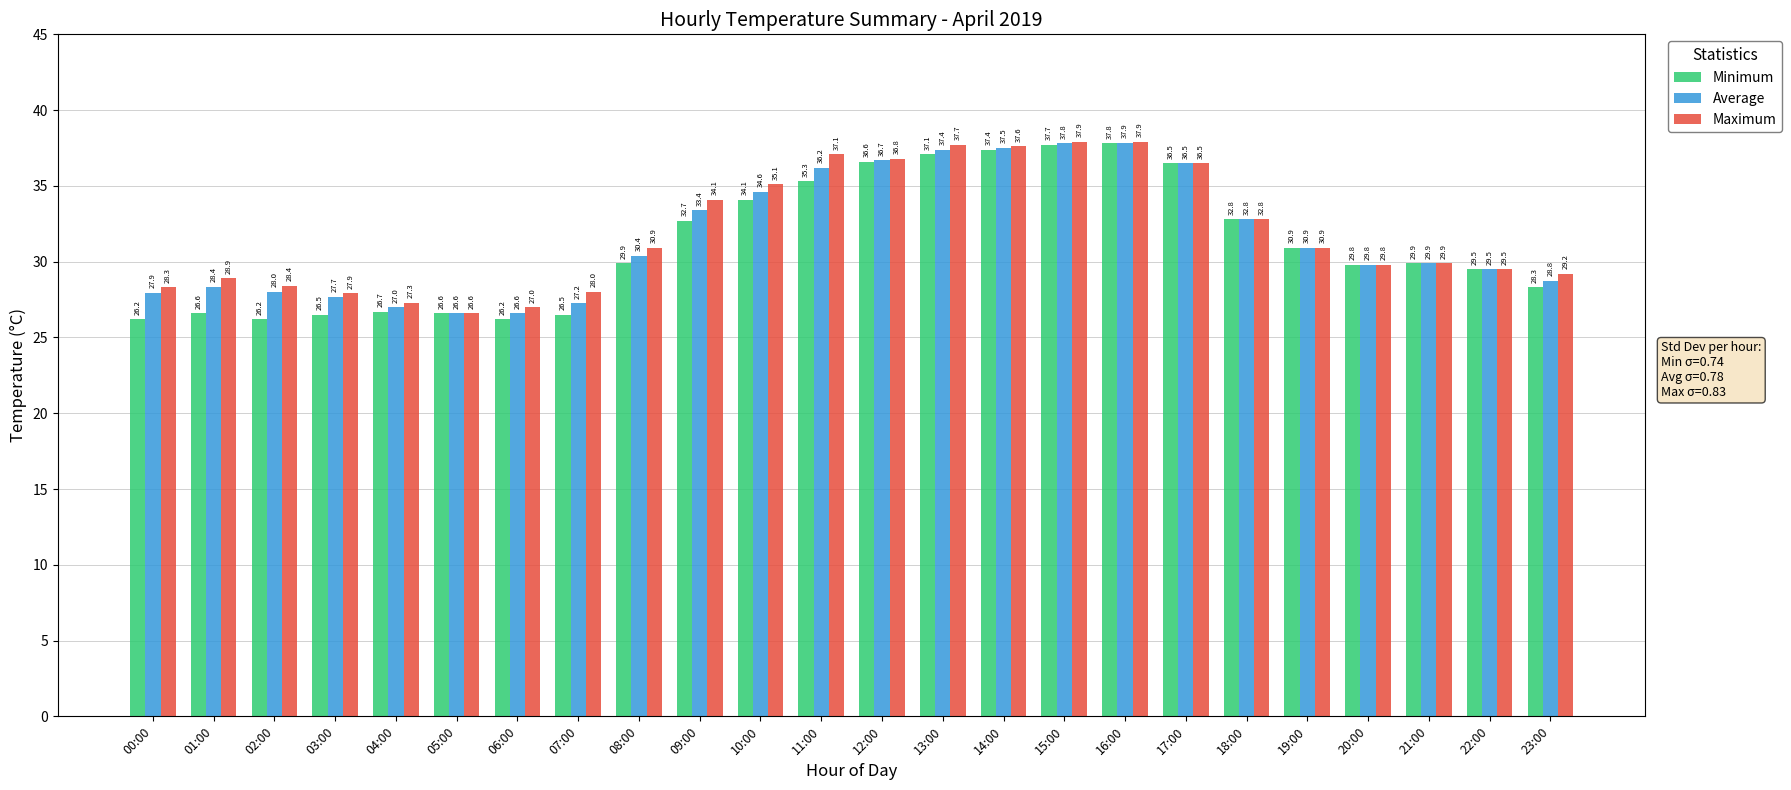

True or false: Minimum has a value of 18.1 at 17:00.

False